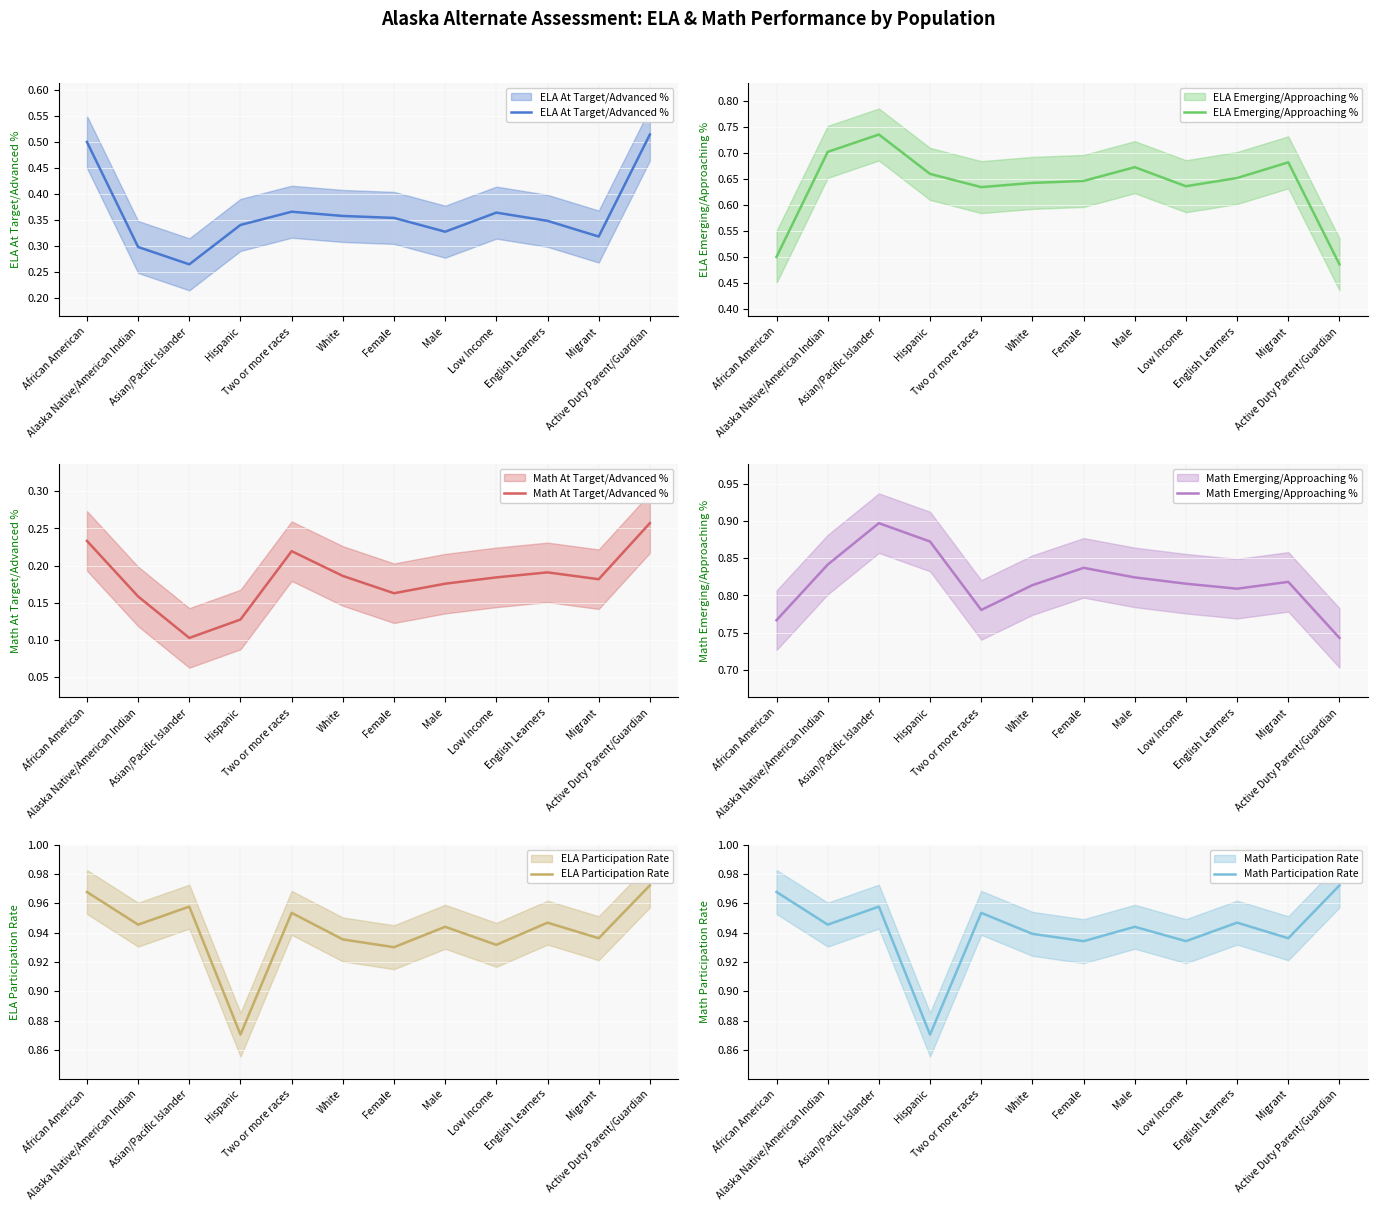

Where is the first local minimum for ELA Participation Rate?

Alaska Native/American Indian